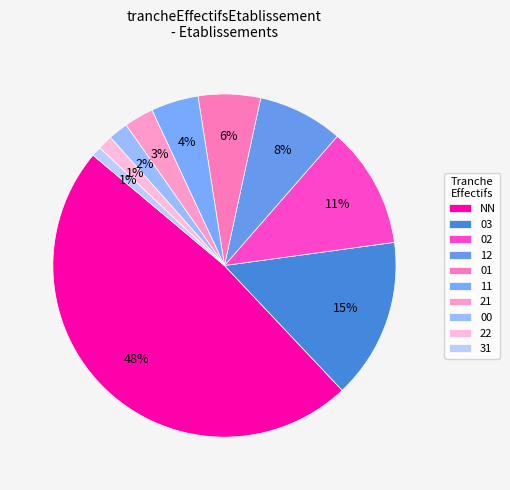

What is the ratio of the value at 00 to the value at 03?

0.1